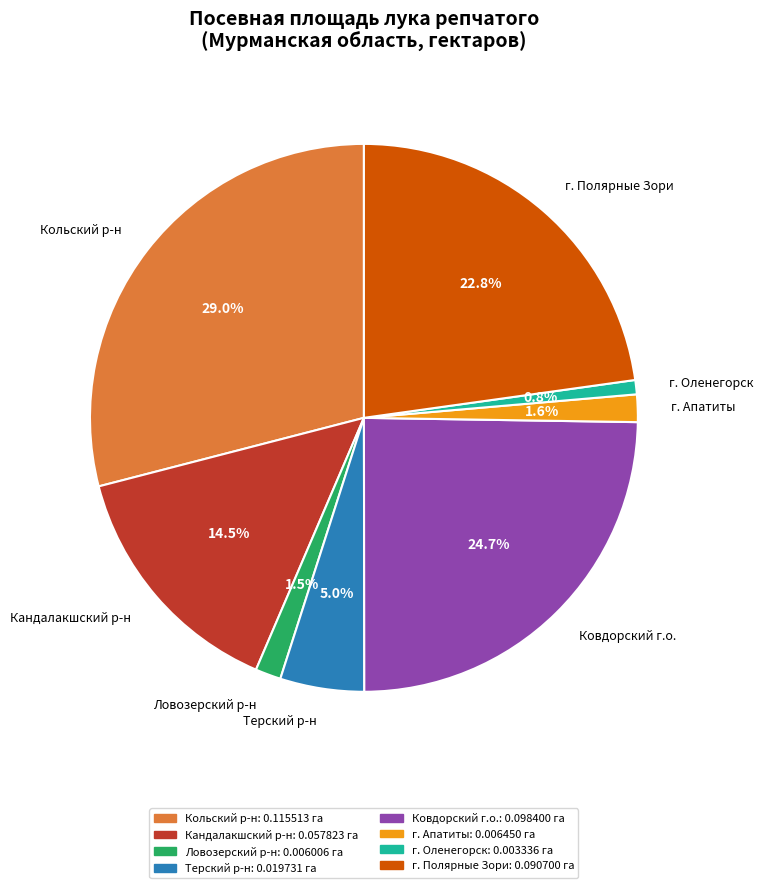

Does any single category account for the majority?

No